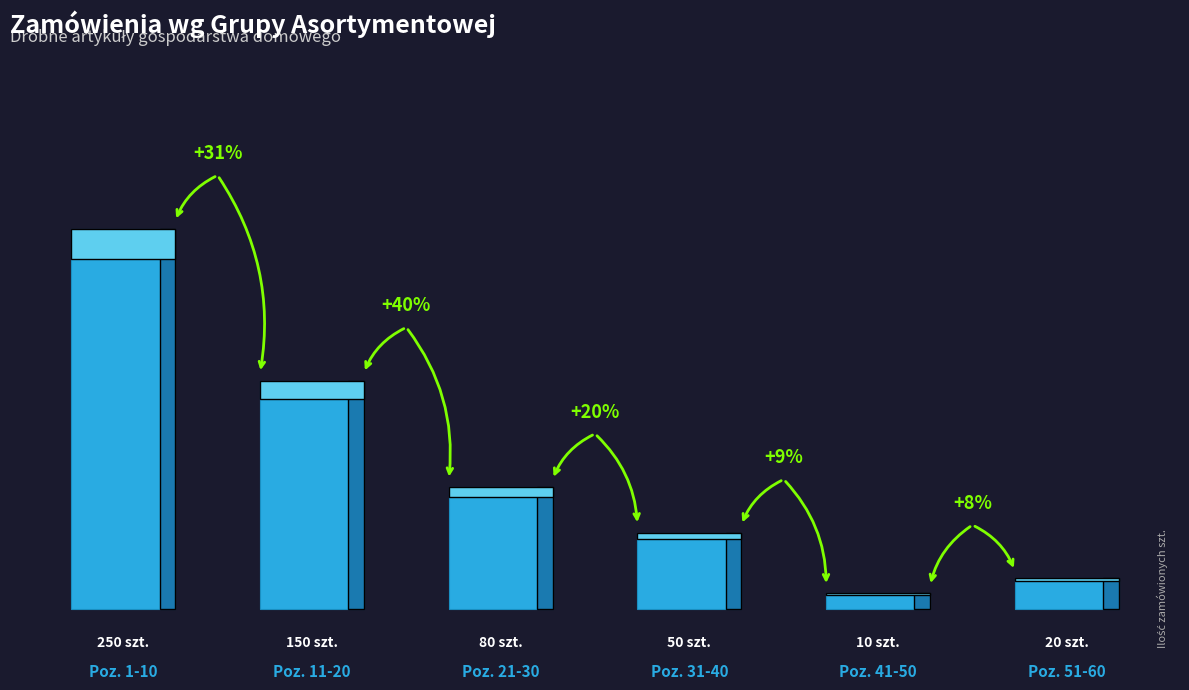

List the labels in order of value, smallest first.

Poz. 41-50, Poz. 51-60, Poz. 31-40, Poz. 21-30, Poz. 11-20, Poz. 1-10